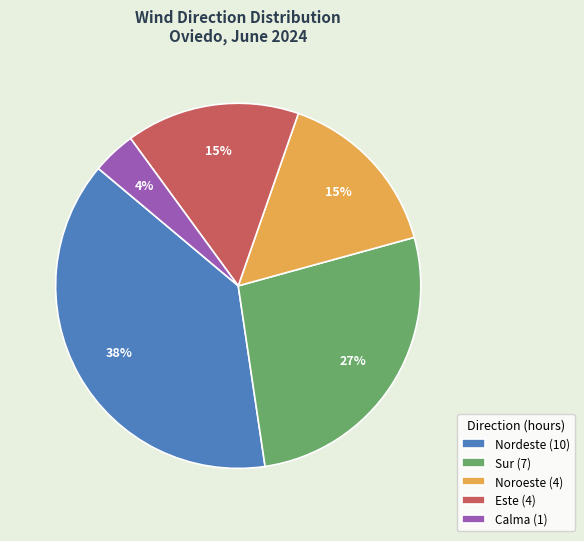

The Nordeste slice represents 51% of the pie. True or false?

False